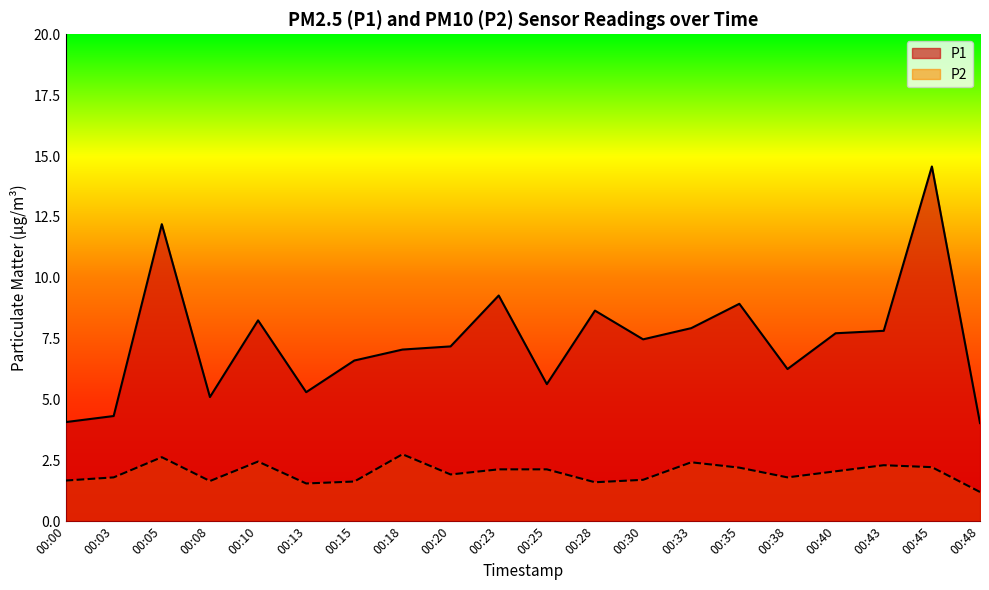

How many lines are shown in the chart?

2